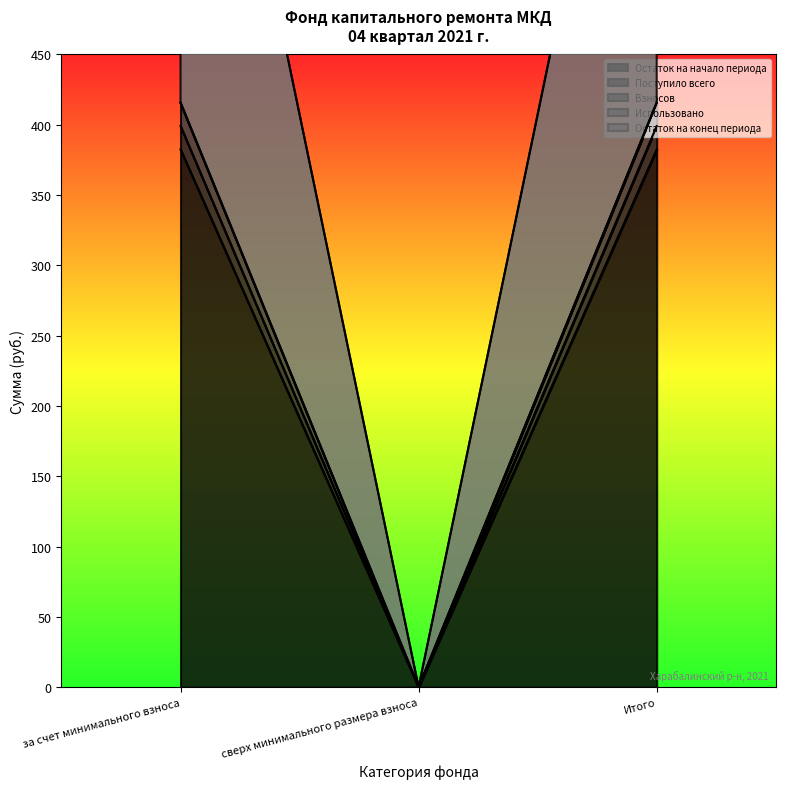

How many data points in Поступило всего are above 399?

2